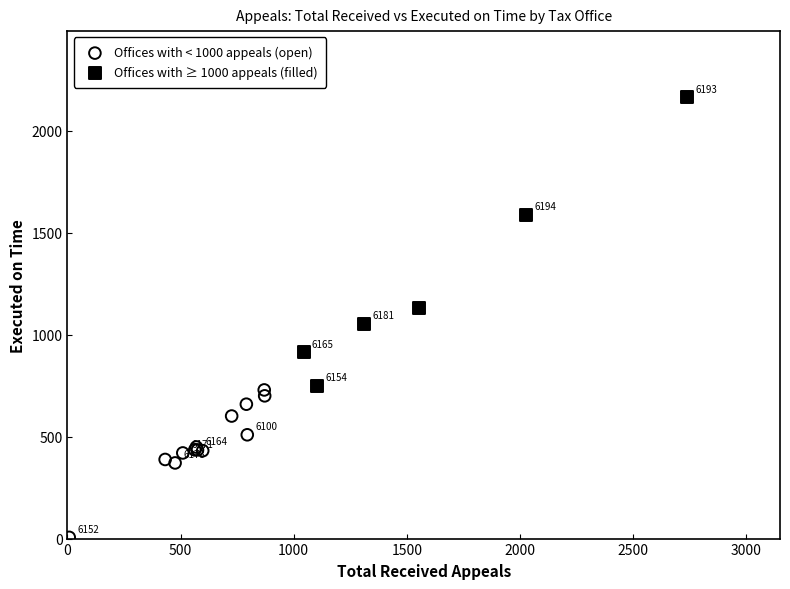

Which series reaches the maximum Y coordinate?

Offices with ≥ 1000 appeals (filled)